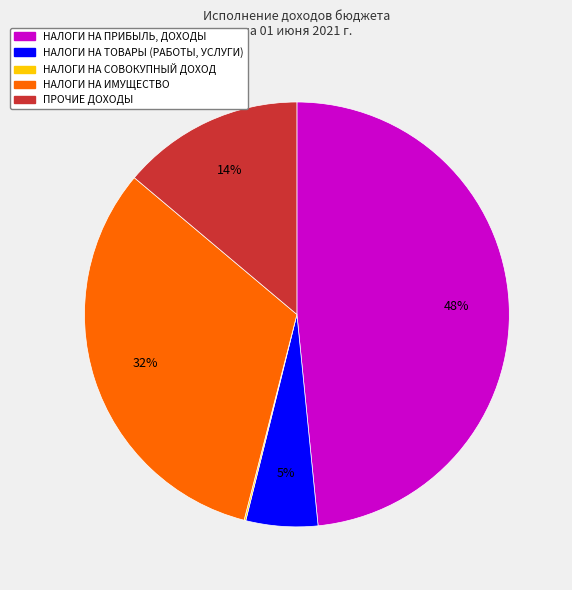

To the nearest percent, what is the difference between the largest and smallest slice percentages?

48%